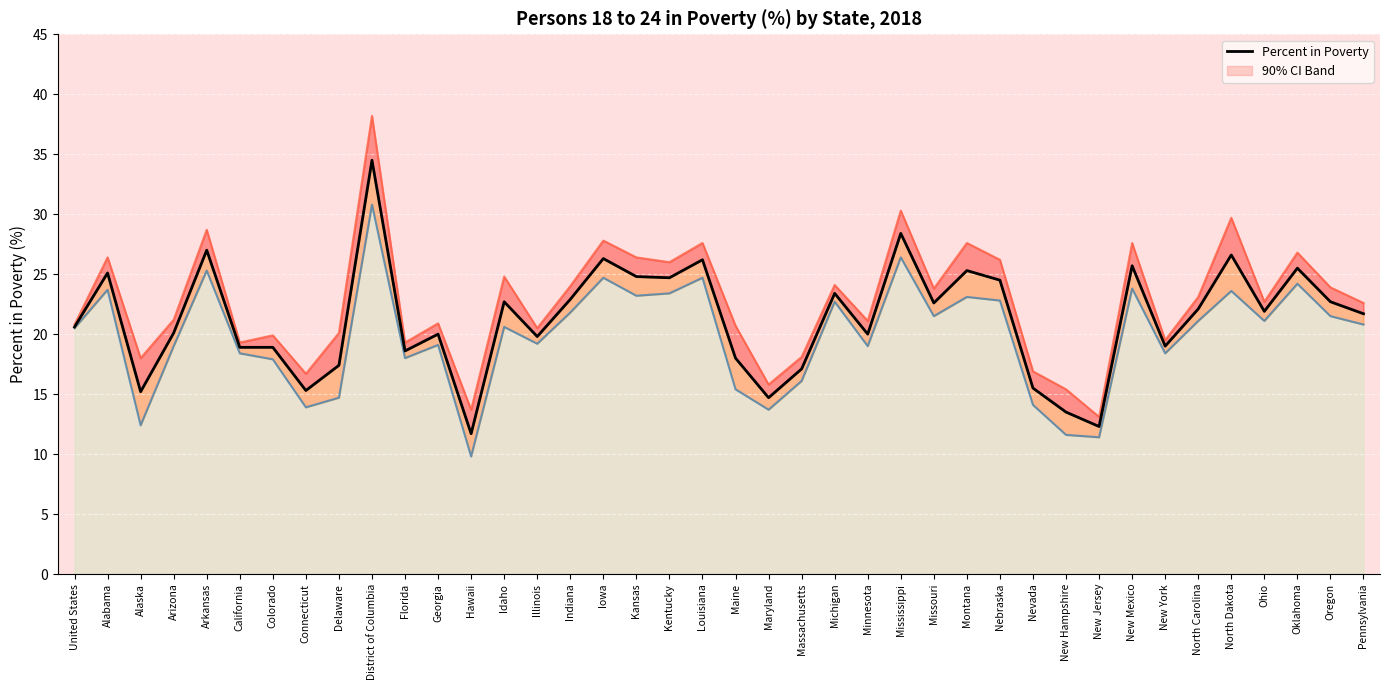

Reading right to left, transcribe all the data shown in this chart.

Pennsylvania=21.7	Oregon=22.7	Oklahoma=25.5	Ohio=21.9	North Dakota=26.6	North Carolina=22.1	New York=19.0	New Mexico=25.7	New Jersey=12.3	New Hampshire=13.5	Nevada=15.5	Nebraska=24.5	Montana=25.3	Missouri=22.6	Mississippi=28.4	Minnesota=20.0	Michigan=23.4	Massachusetts=17.1	Maryland=14.7	Maine=18.0	Louisiana=26.2	Kentucky=24.7	Kansas=24.8	Iowa=26.3	Indiana=22.9	Illinois=19.8	Idaho=22.7	Hawaii=11.7	Georgia=20.0	Florida=18.6	District of Columbia=34.5	Delaware=17.4	Connecticut=15.3	Colorado=18.9	California=18.9	Arkansas=27.0	Arizona=20.1	Alaska=15.2	Alabama=25.1	United States=20.6